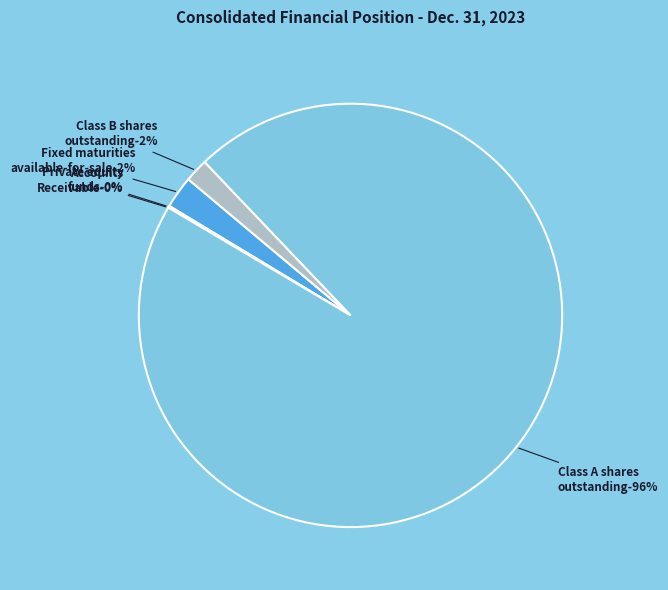

How many segments does this pie chart have?

5